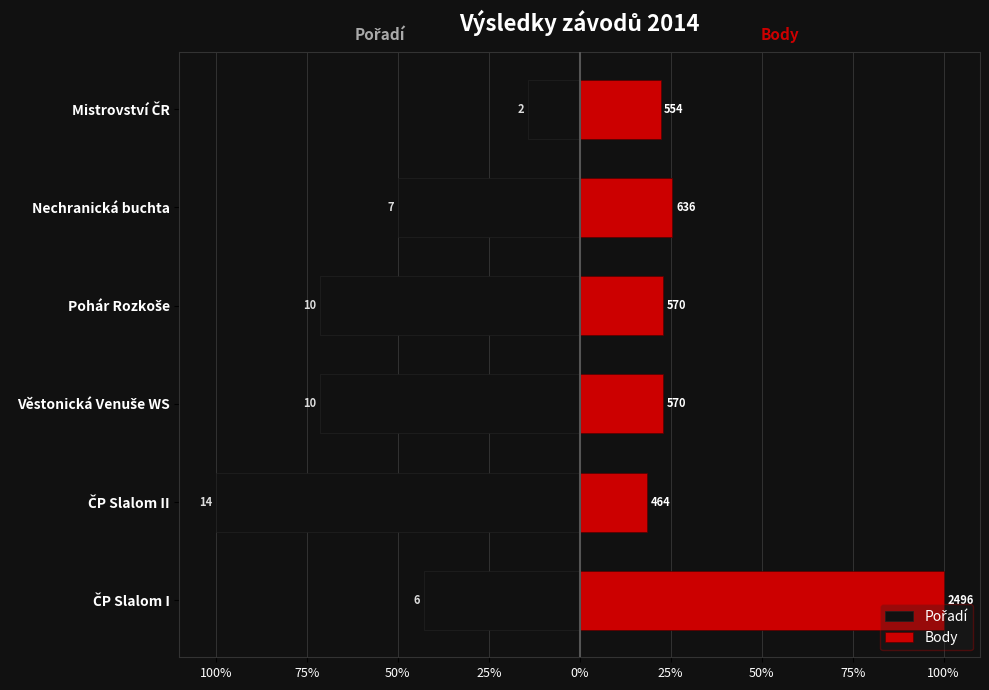

At ČP Slalom II, list the series in order from largest to smallest.

Body, Pořadí